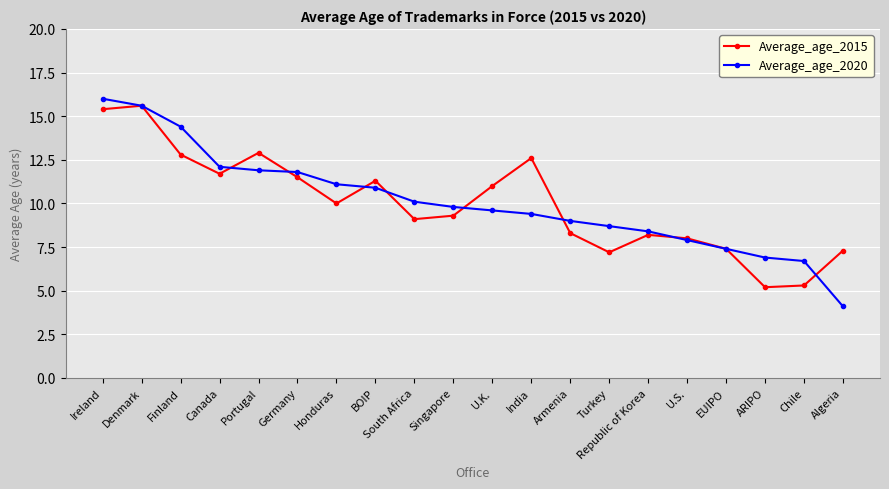

What is the highest value of the Average_age_2015 series?

15.6